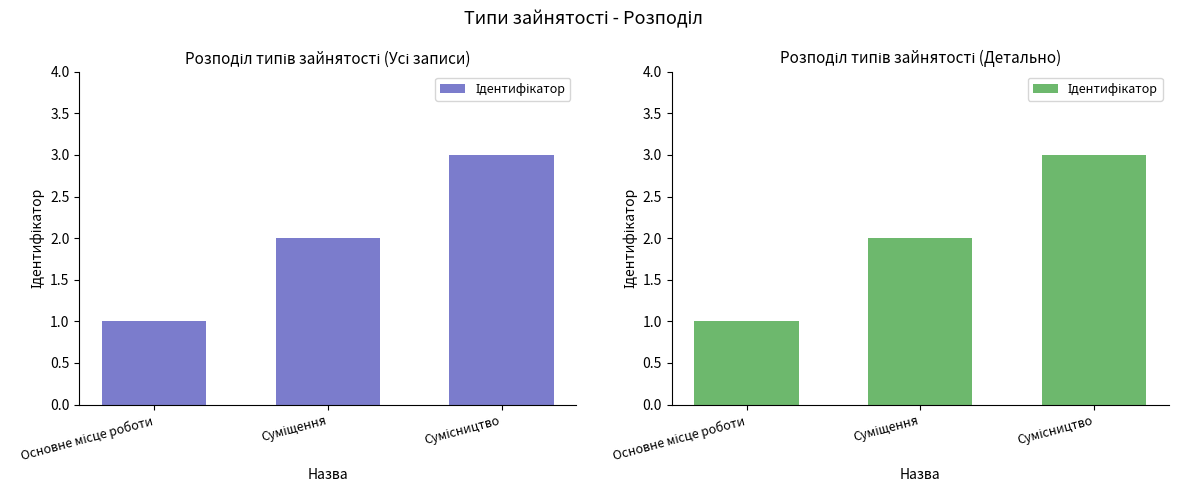

What position from the right is Сумісництво?

1